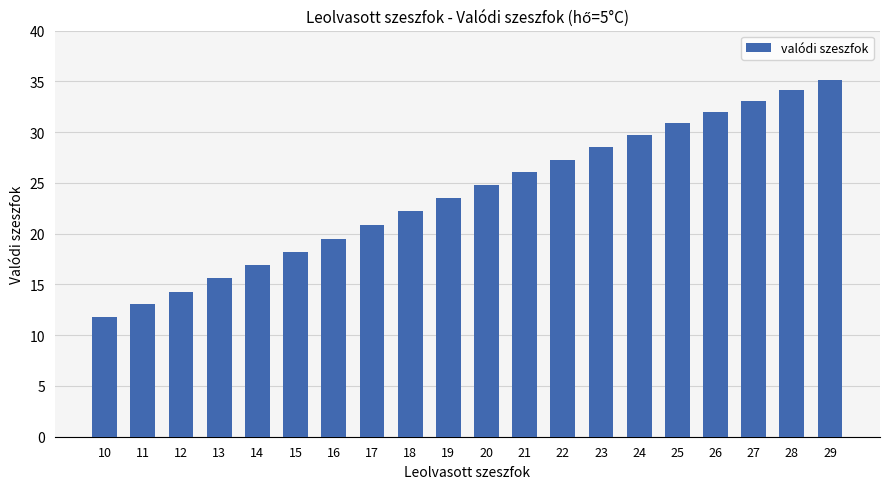

At which label does the data first exceed 24?

20